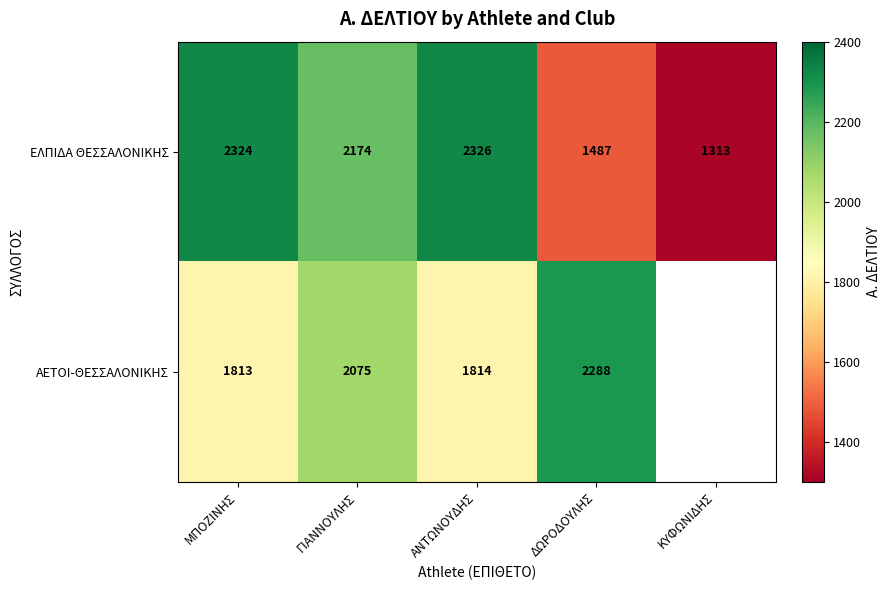

What is the spread (max minus min) of values at ΓΙΑΝΝΟΥΛΗΣ?

99